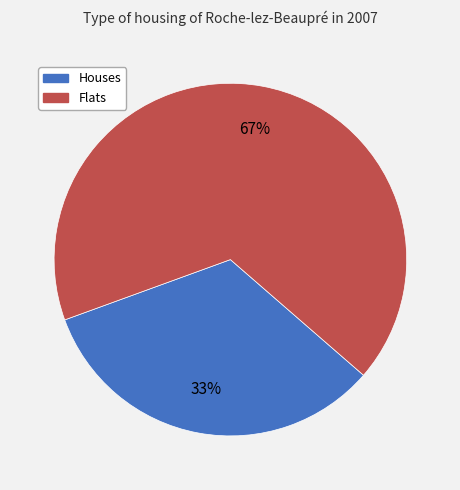

Is there any slice that represents more than half of the pie?

Yes